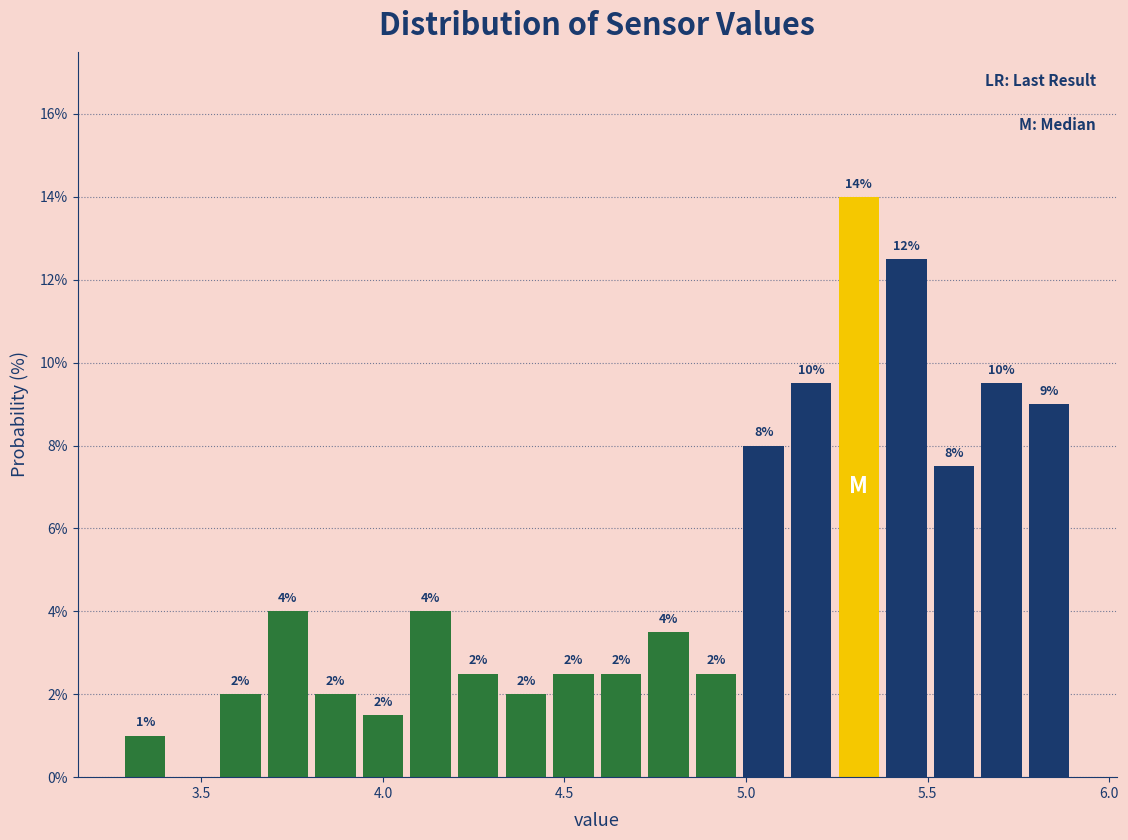

Read against the x-axis, roughly where is the centre of the tallest bar?

5.30